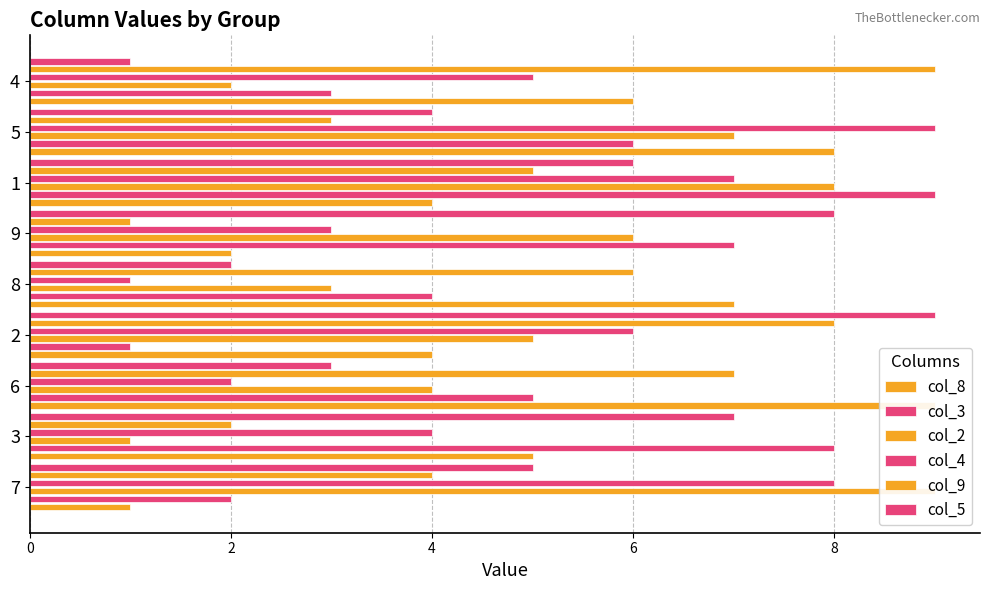

What is the label of the 7th bar from the left?

1